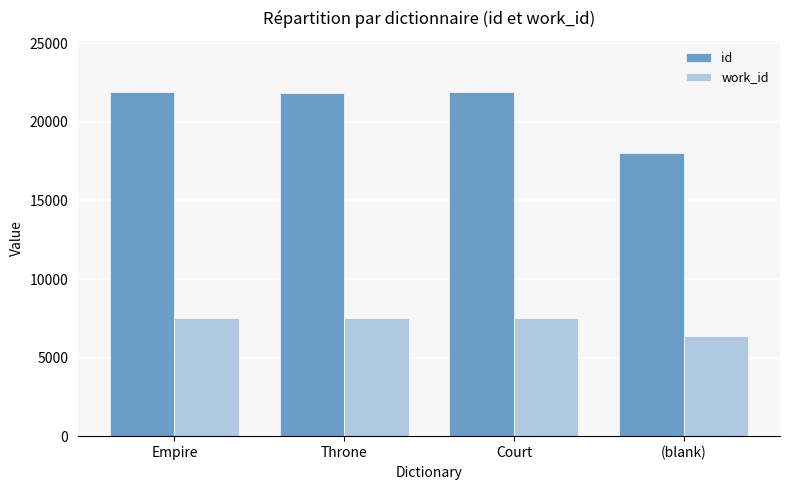

The value of work_id at Empire is 7549. True or false?

True